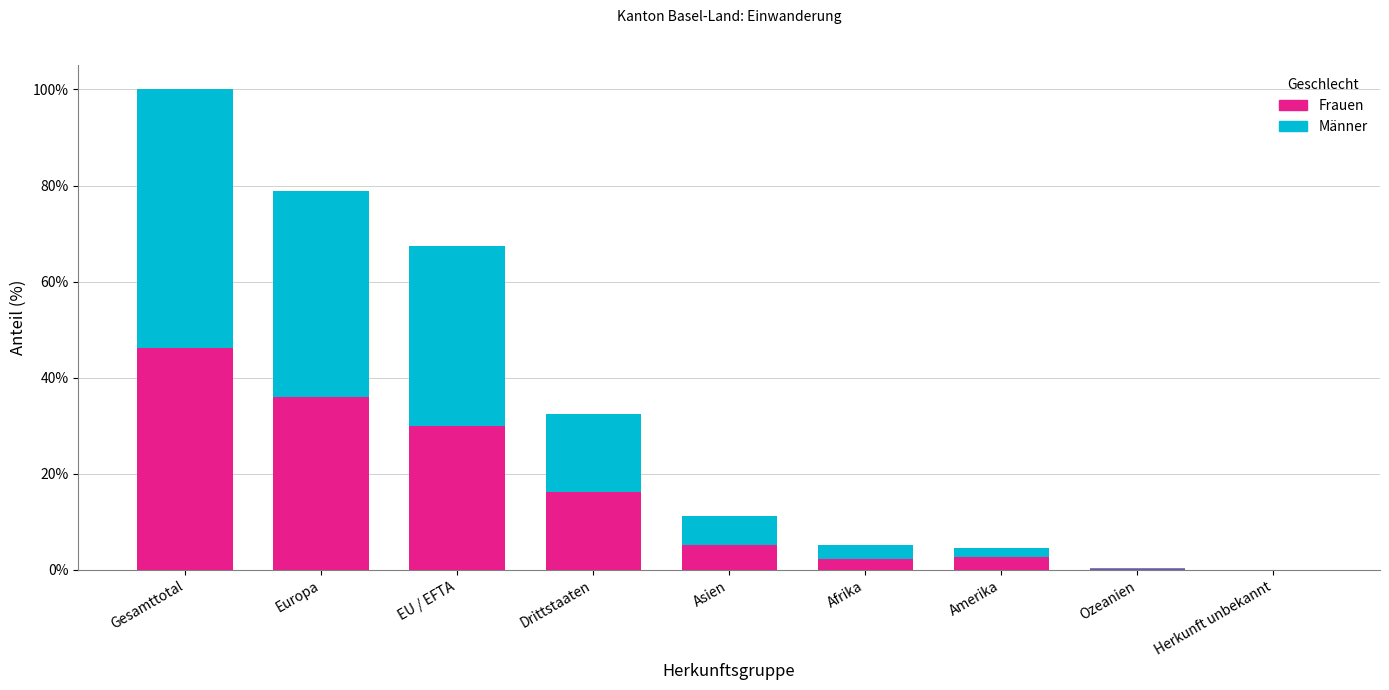

Read the Frauen value at Gesamttotal.

46.3